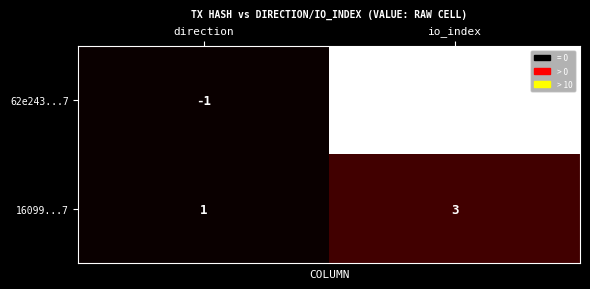

List the series in order of their peak value, highest first.

62e243...7, 16099...7